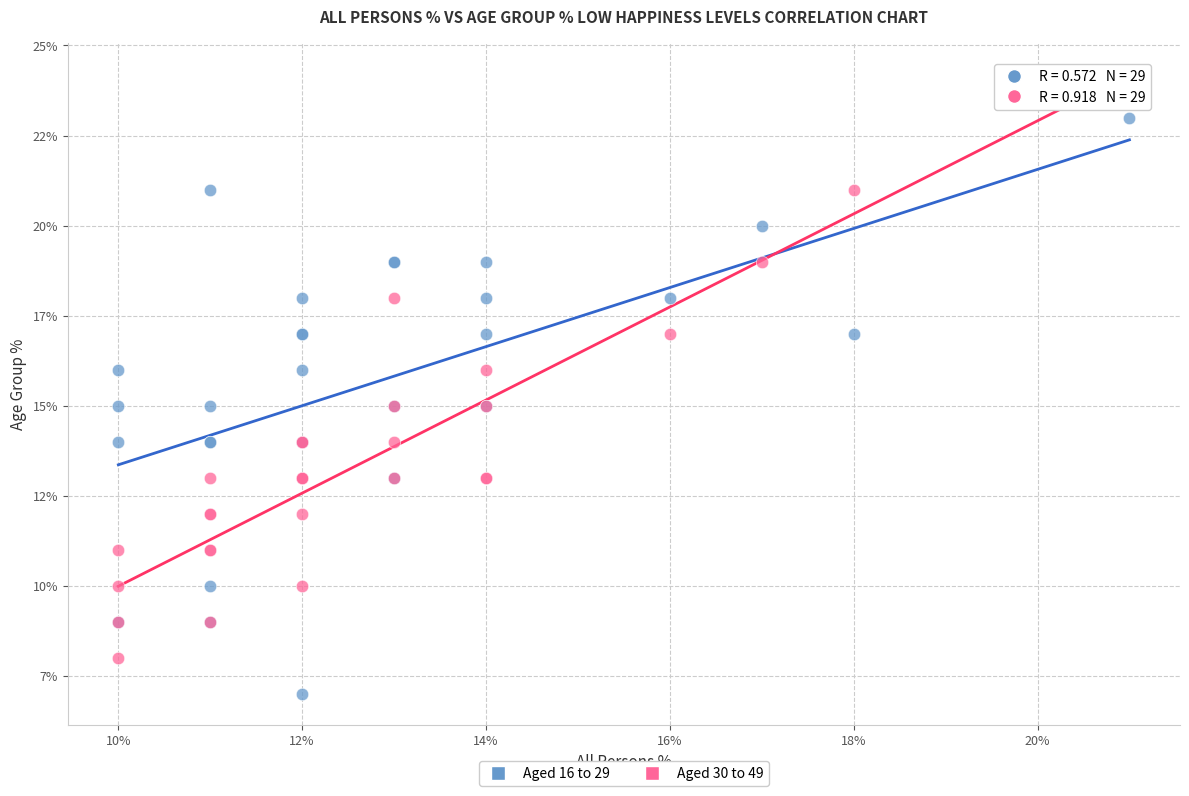

Which series contains the lowest Y value?

Aged 16 to 29